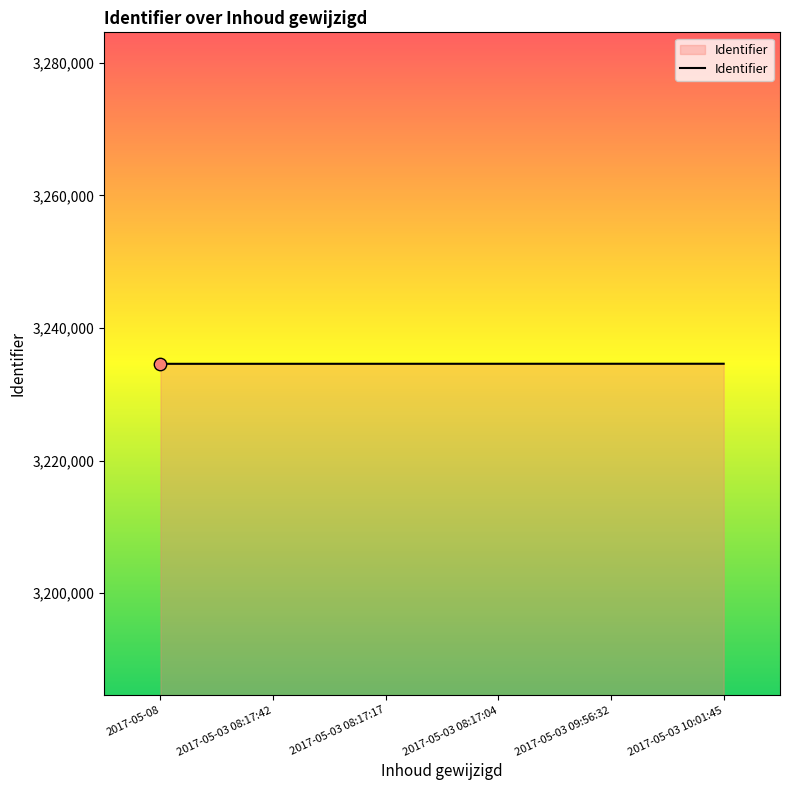

Approximately how many times larger is the value at 2017-05-03 09:56:32 compared to 2017-05-03 08:17:17?

1.0